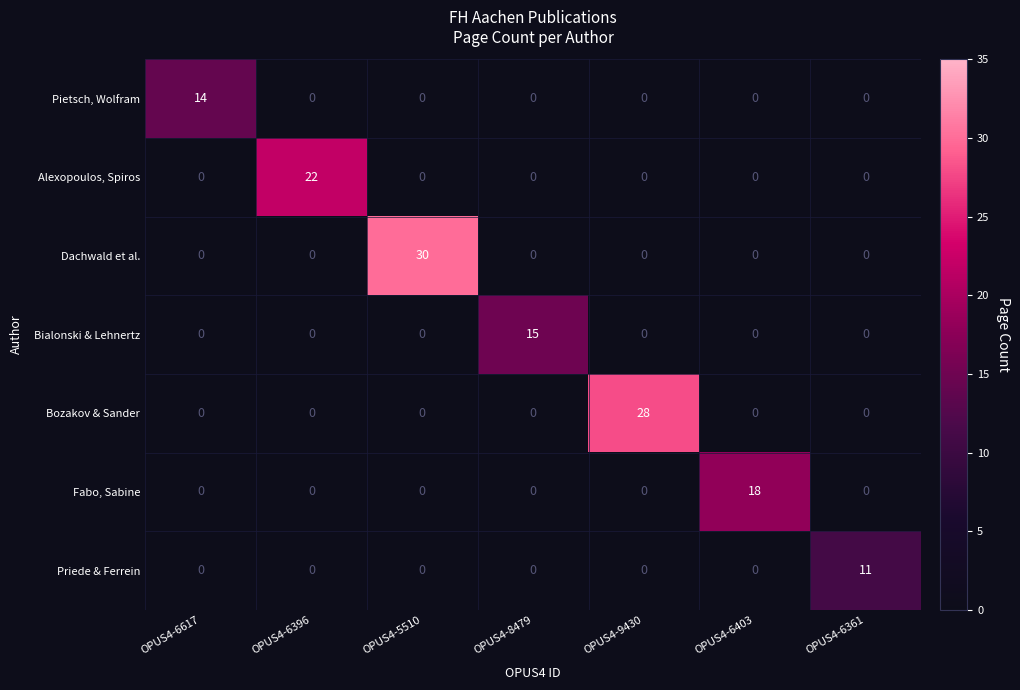

At which category is the sum across all series the highest?

OPUS4-5510